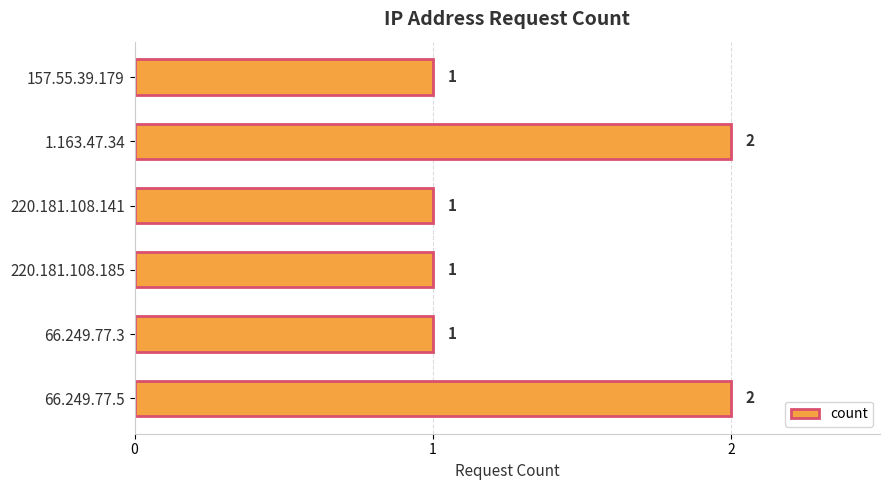

Which has a higher value, 157.55.39.179 or 1.163.47.34?

1.163.47.34